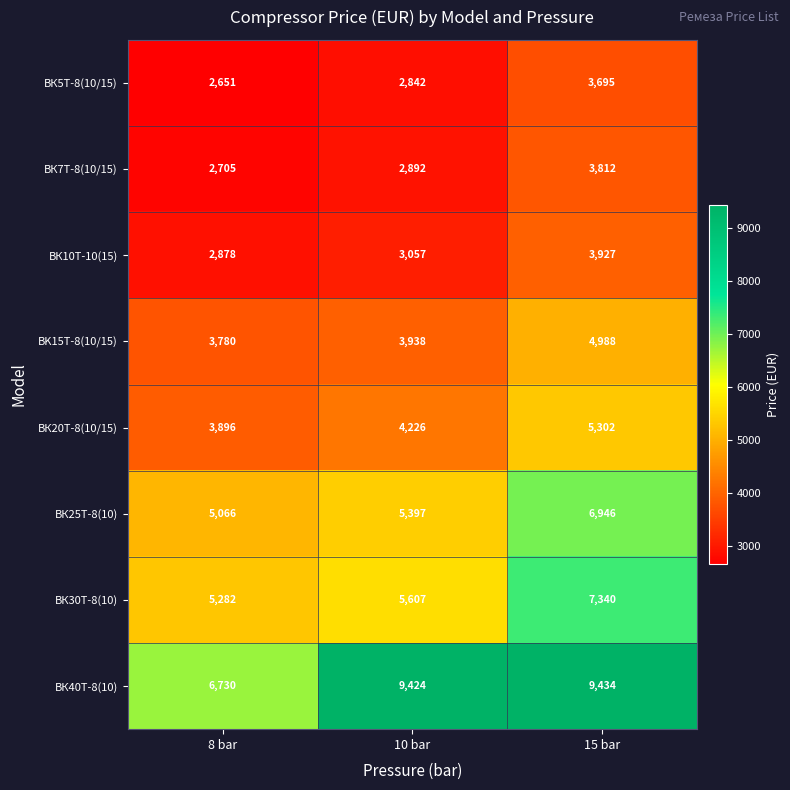

Reading left to right, transcribe all the data shown in this chart.

ВК5Т-8(10/15): 8 bar=2651	10 bar=2842	15 bar=3695
ВК7Т-8(10/15): 8 bar=2705	10 bar=2892	15 bar=3812
ВК10Т-10(15): 8 bar=2878	10 bar=3057	15 bar=3927
BK15Т-8(10/15): 8 bar=3780	10 bar=3938	15 bar=4988
ВК20Т-8(10/15): 8 bar=3896	10 bar=4226	15 bar=5302
ВК25Т-8(10): 8 bar=5066	10 bar=5397	15 bar=6946
ВК30Т-8(10): 8 bar=5282	10 bar=5607	15 bar=7340
ВК40Т-8(10): 8 bar=6730	10 bar=9424	15 bar=9434